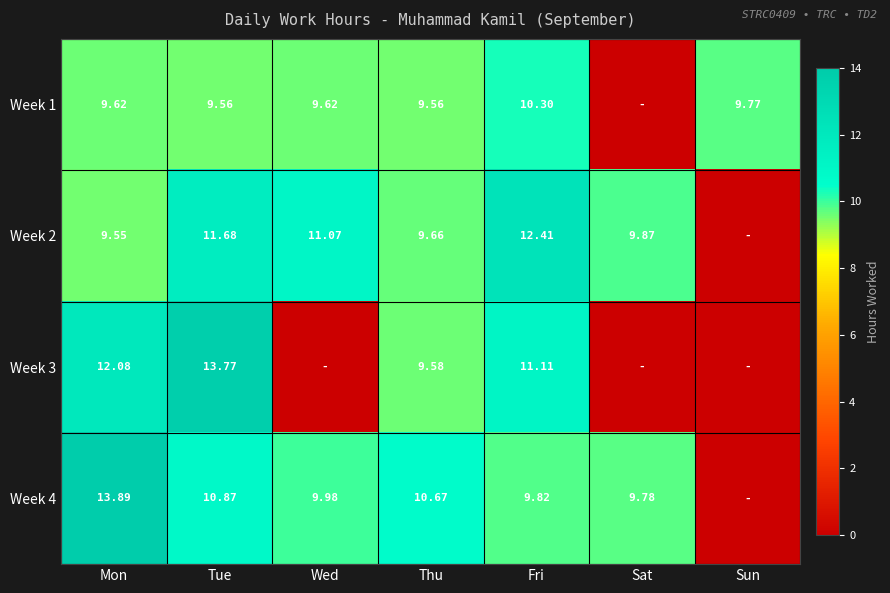

Is the value of Week 1 at Wed greater than the value of Week 3 at Thu?

Yes